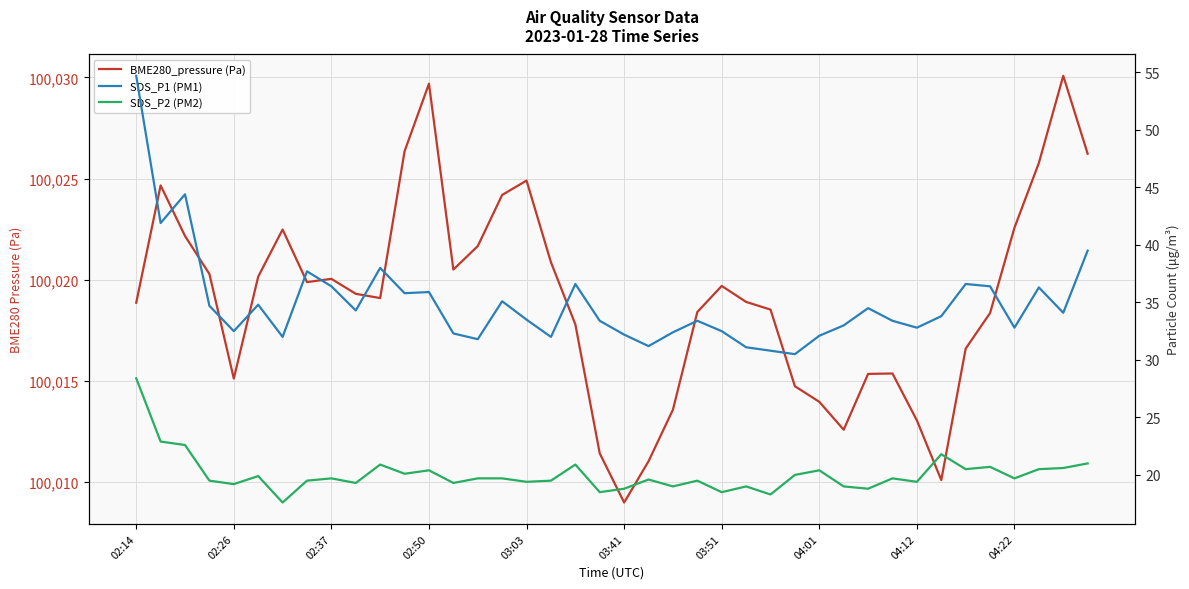

What is the value of the SDS_P1 (PM1) point at the 26th from the left?

31.1